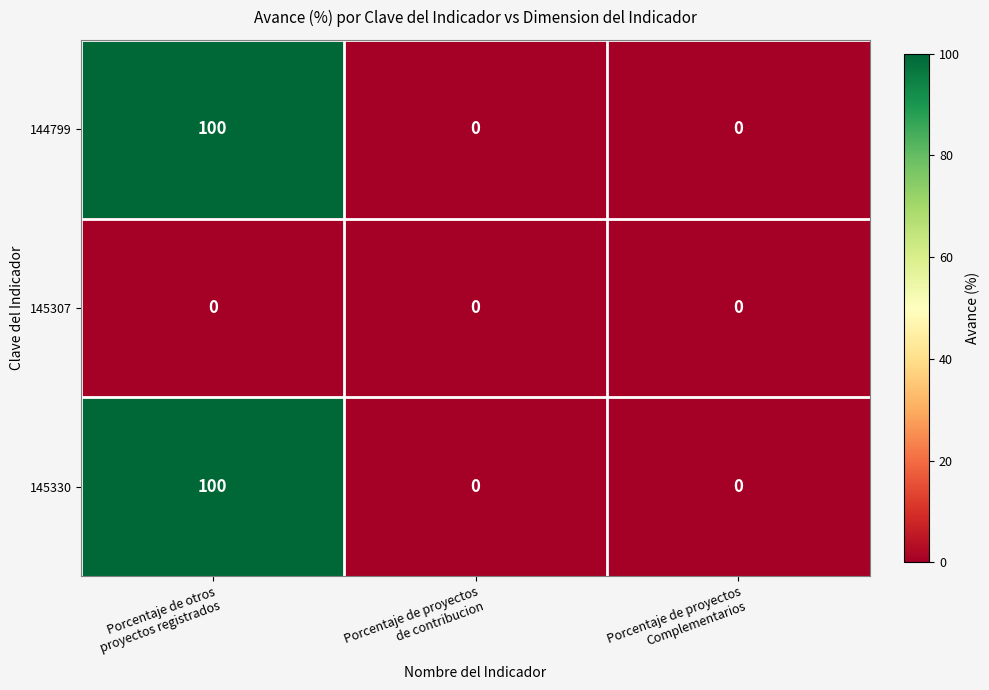

Reading left to right, what are all the values shown in this chart?

144799: 100	0	0
145307: 0	0	0
145330: 100	0	0